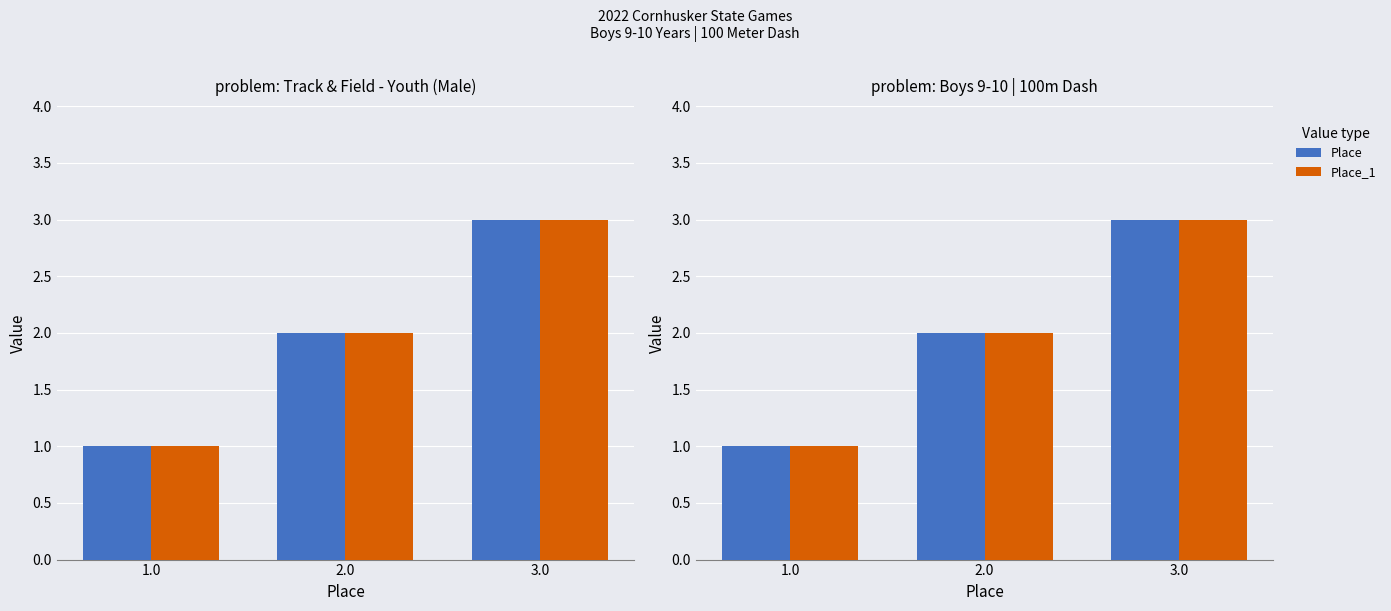

How many series are shown in this chart?

2